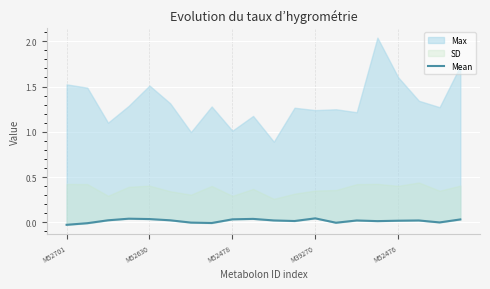

Rank the categories by value from lowest to highest.

M52701, M52630, 7, 13, 6, 18, 15, 11, 16, 14, 17, 10, 5, M52478, 19, 8, M52476, 9, M39270, 12